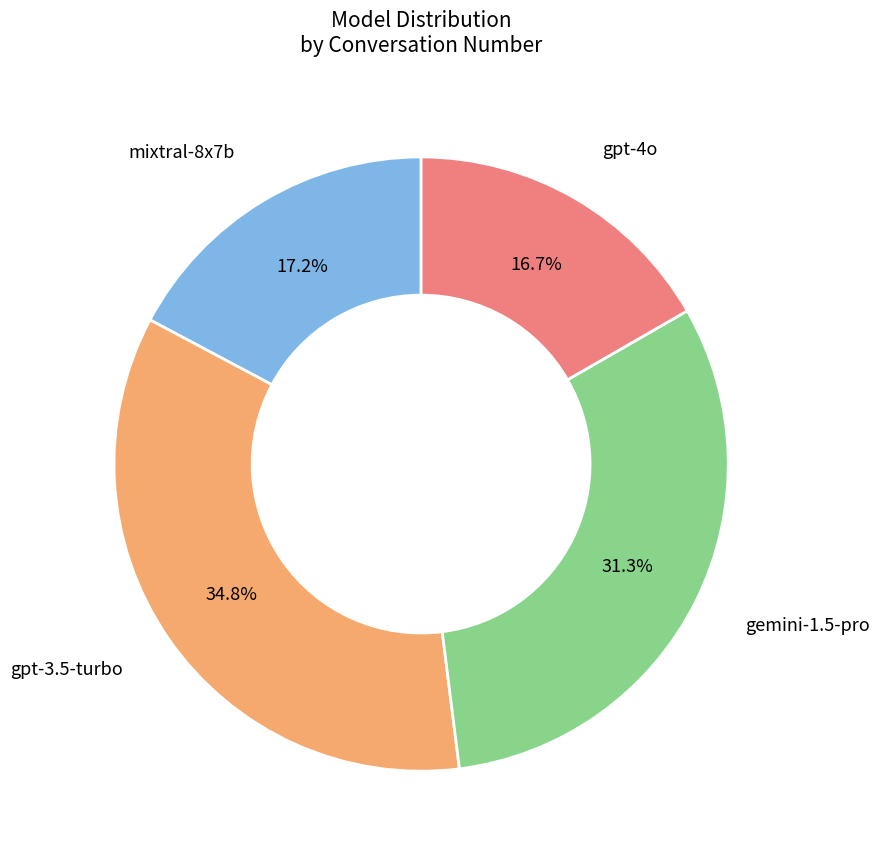

Count the number of slices in the pie.

4